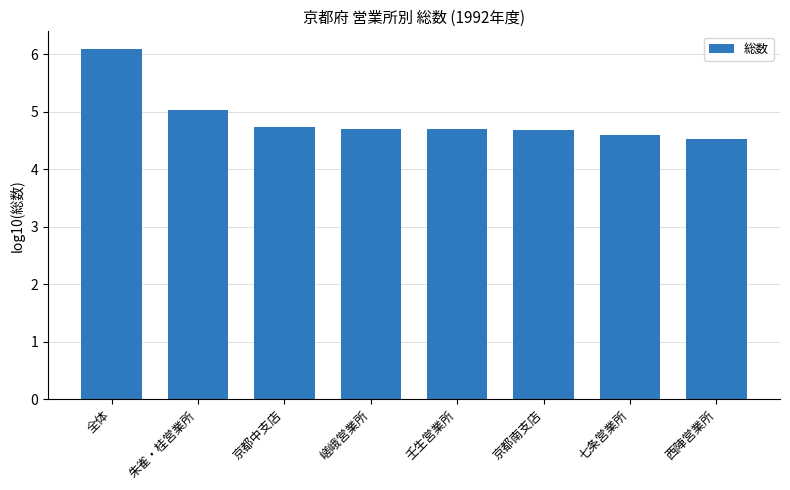

Is it true that the value at 全体 is 6.1?

True